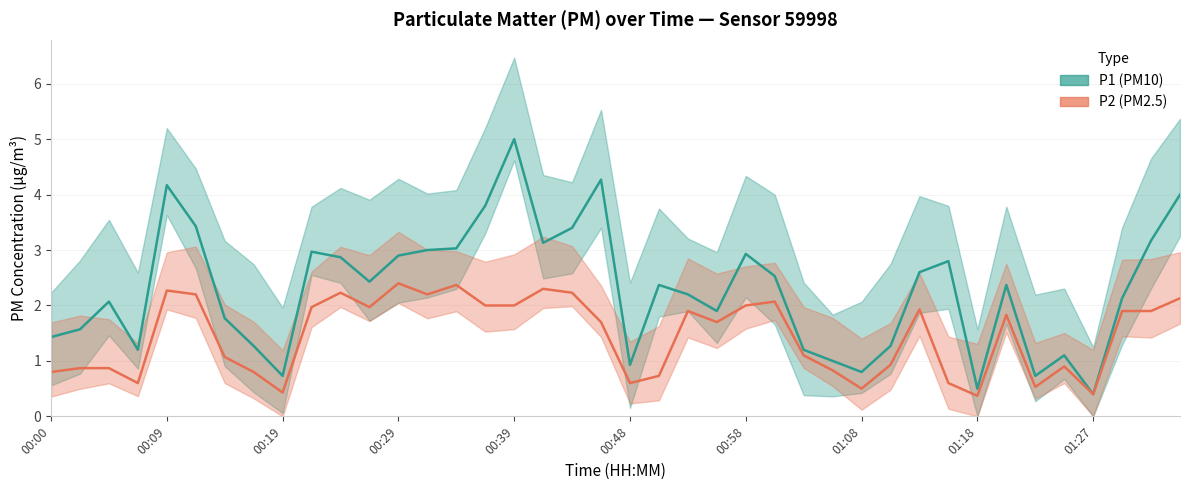

List the series in order of their overall mean, highest first.

P1 (PM10), P2 (PM2.5)